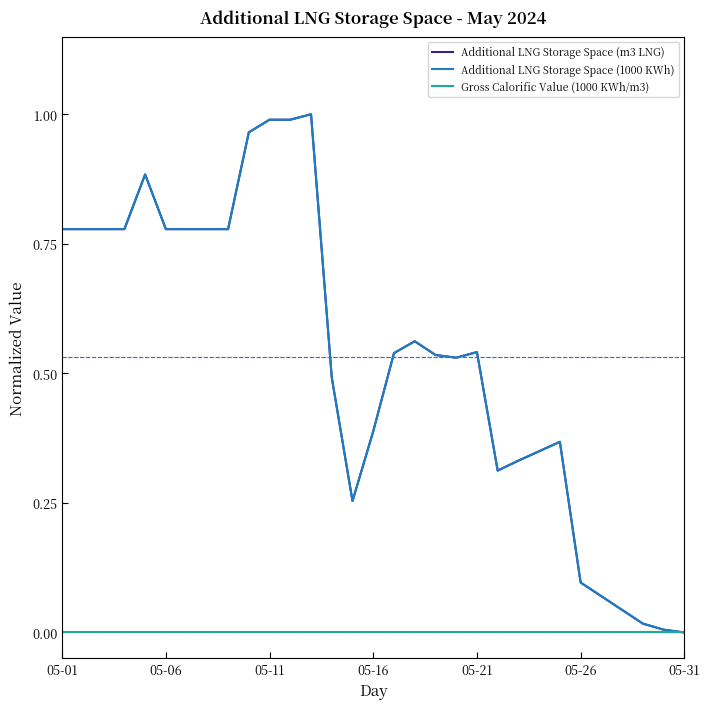

How many lines are shown in the chart?

3